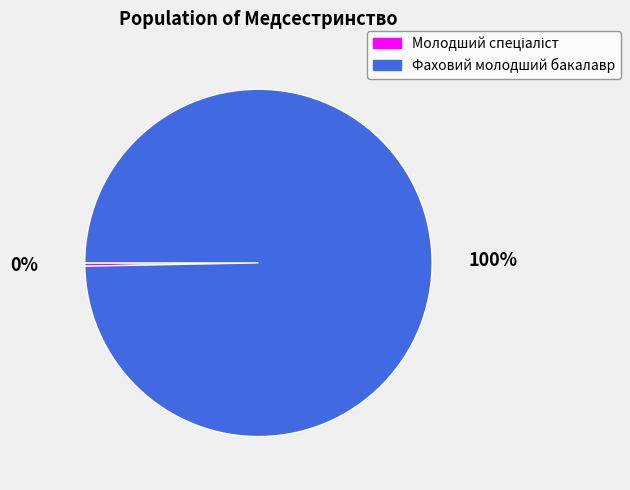

What is the largest slice in the pie chart?

Фаховий молодший бакалавр